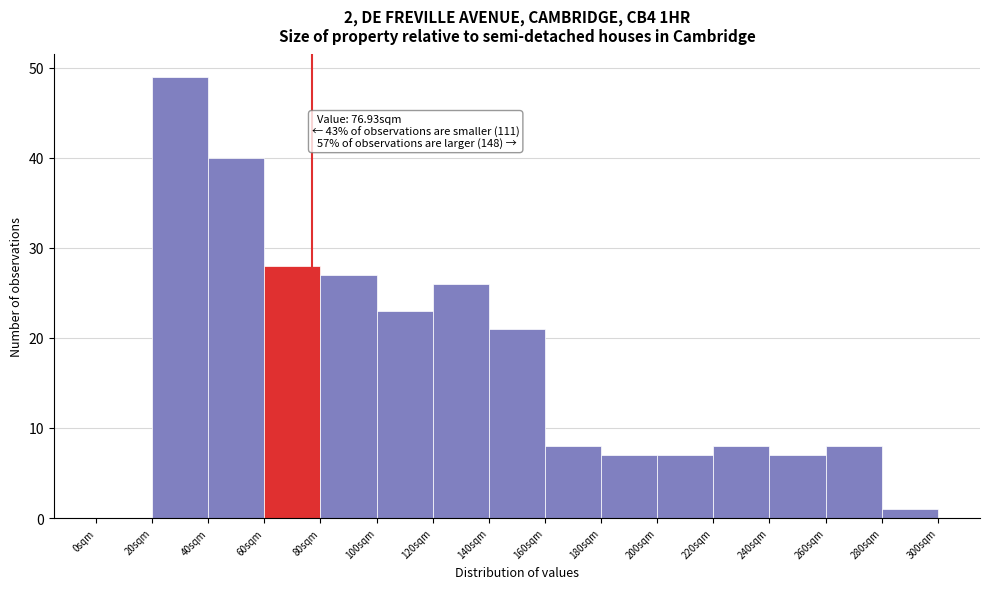

Which range on the x-axis has the tallest bar?

20 to 40